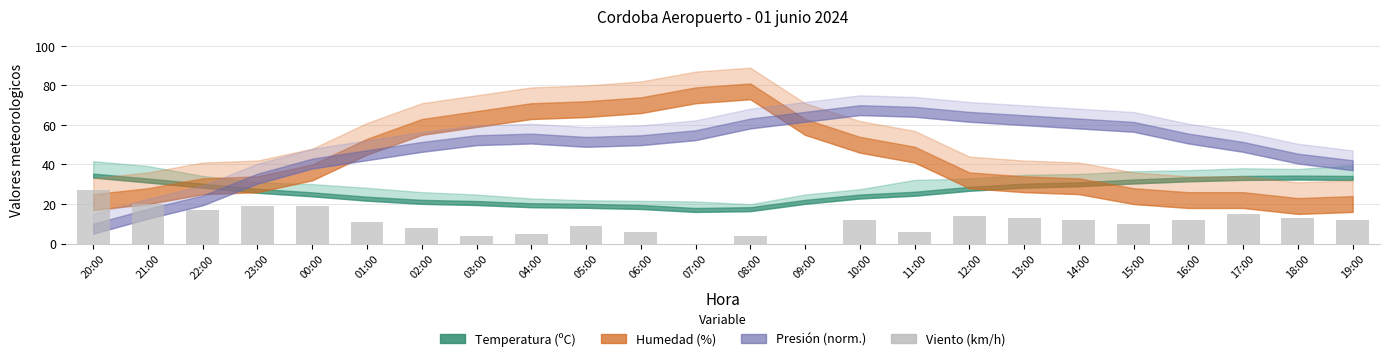

What is the maximum value shown in the chart?

27